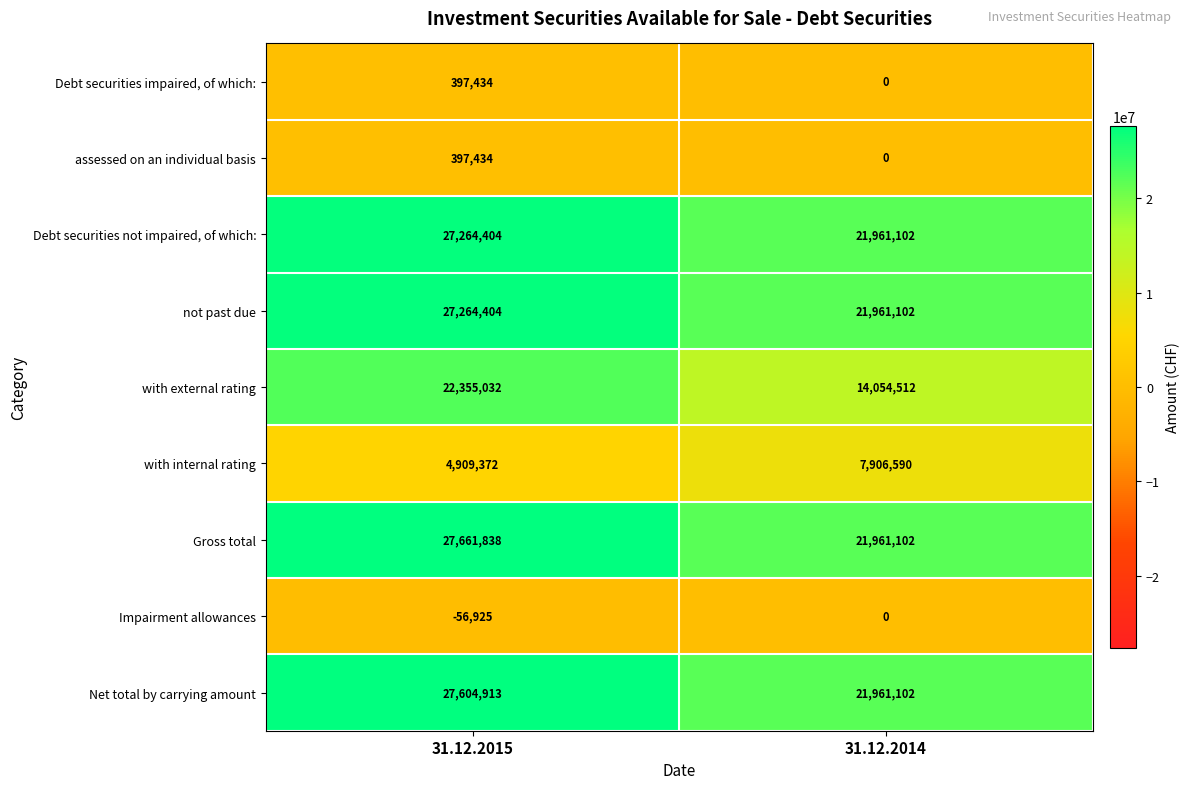

What is the average value of the not past due series?

24612753